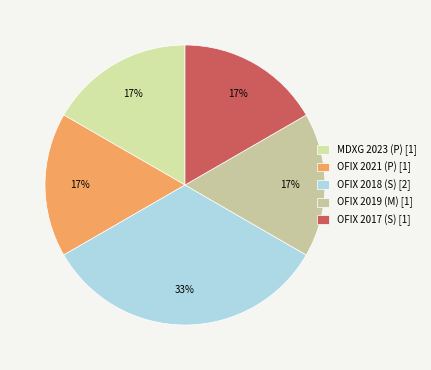

Which slice is the largest?

OFIX 2018 (S)